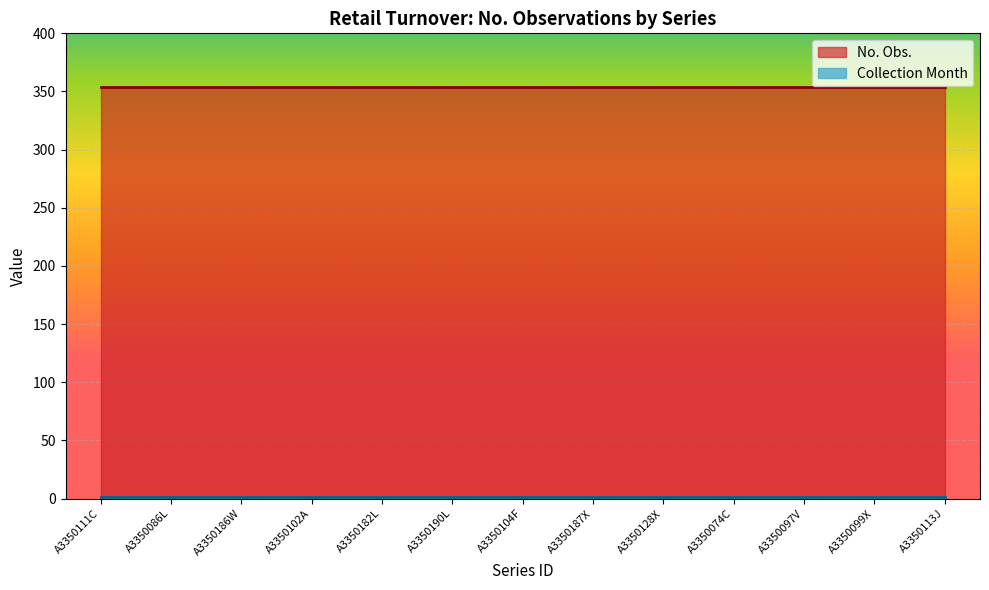

At how many categories does at least one series exceed 285?

13